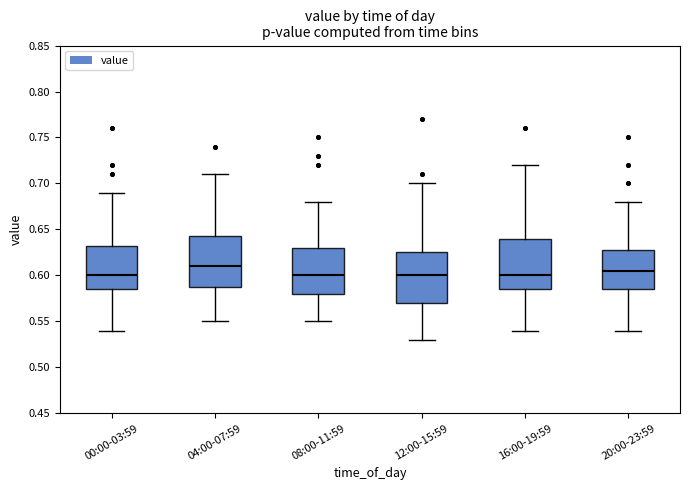

Reading left to right, transcribe this box plot: for each box, give where its median line is, the range the box spans, and where its two whiskers end, as read against the y-axis. The values are not printed on the chart, so give them approximately, as read against the axis.

00:00-03:59: median 0.600, box 0.585 to 0.635, whiskers 0.540 to 0.690
04:00-07:59: median 0.610, box 0.590 to 0.645, whiskers 0.550 to 0.710
08:00-11:59: median 0.600, box 0.580 to 0.630, whiskers 0.550 to 0.680
12:00-15:59: median 0.600, box 0.570 to 0.625, whiskers 0.530 to 0.700
16:00-19:59: median 0.600, box 0.585 to 0.640, whiskers 0.540 to 0.720
20:00-23:59: median 0.605, box 0.585 to 0.630, whiskers 0.540 to 0.680